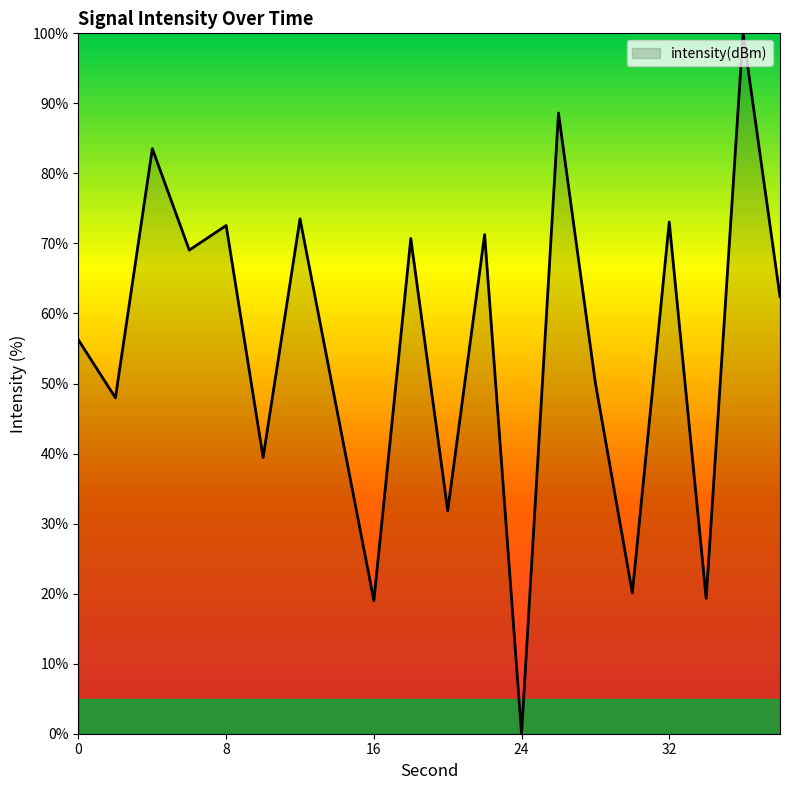

What is the maximum value shown in the chart?

100.0